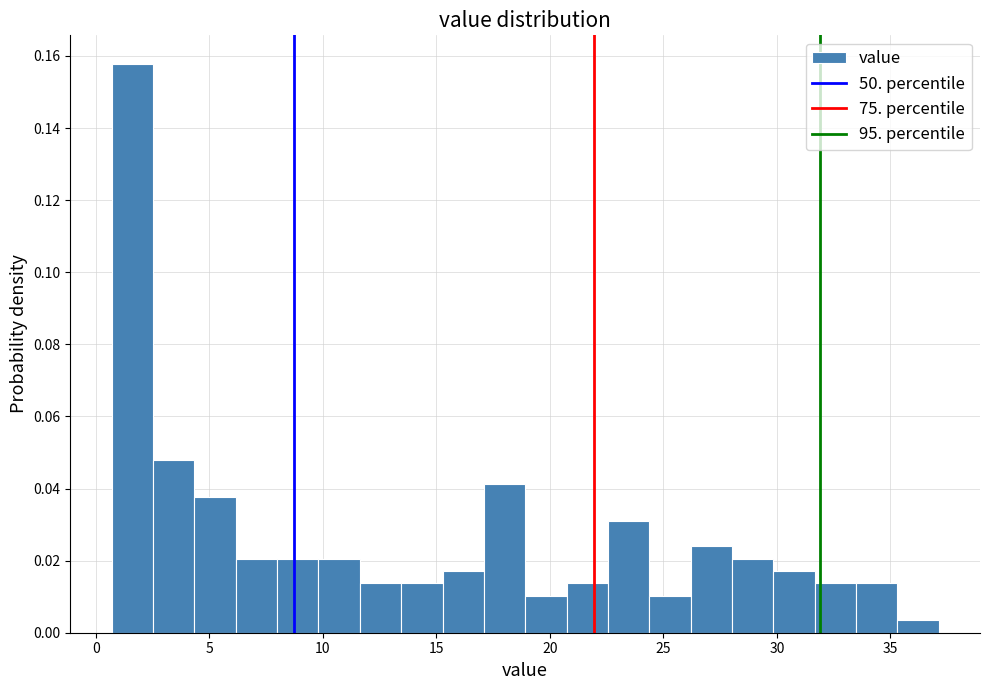

Read against the x-axis, roughly where is the centre of the tallest bar?

1.5